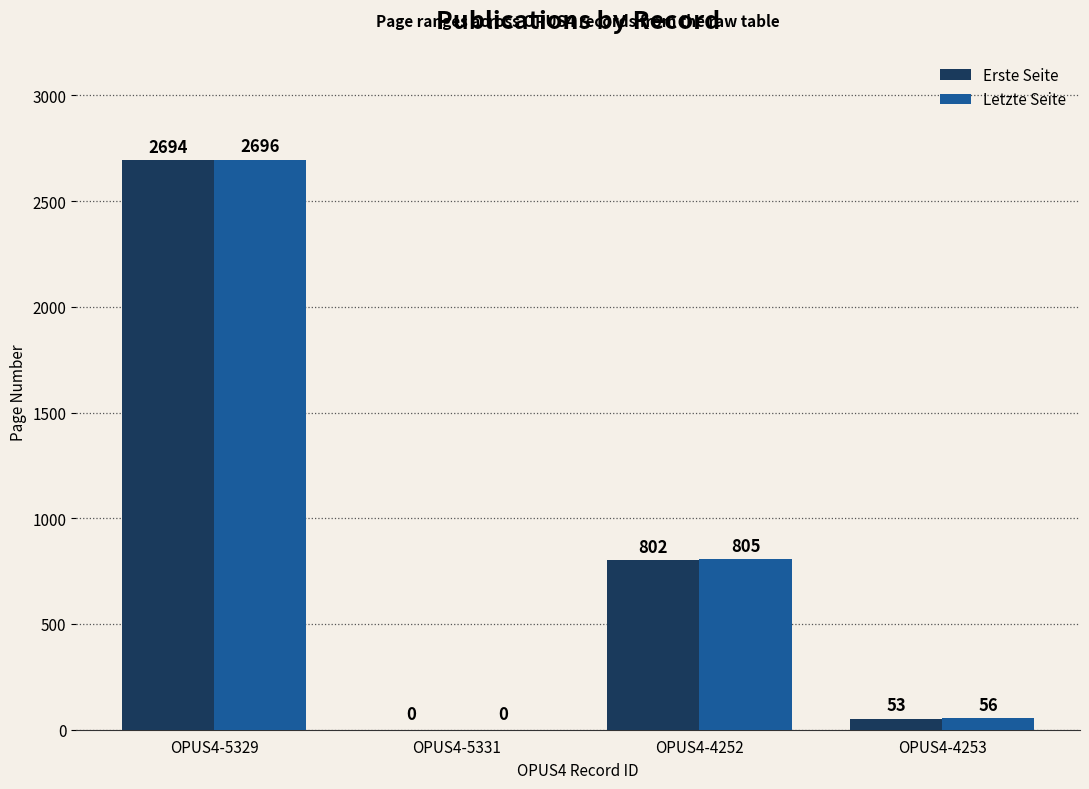

How many data points does each series have?

4